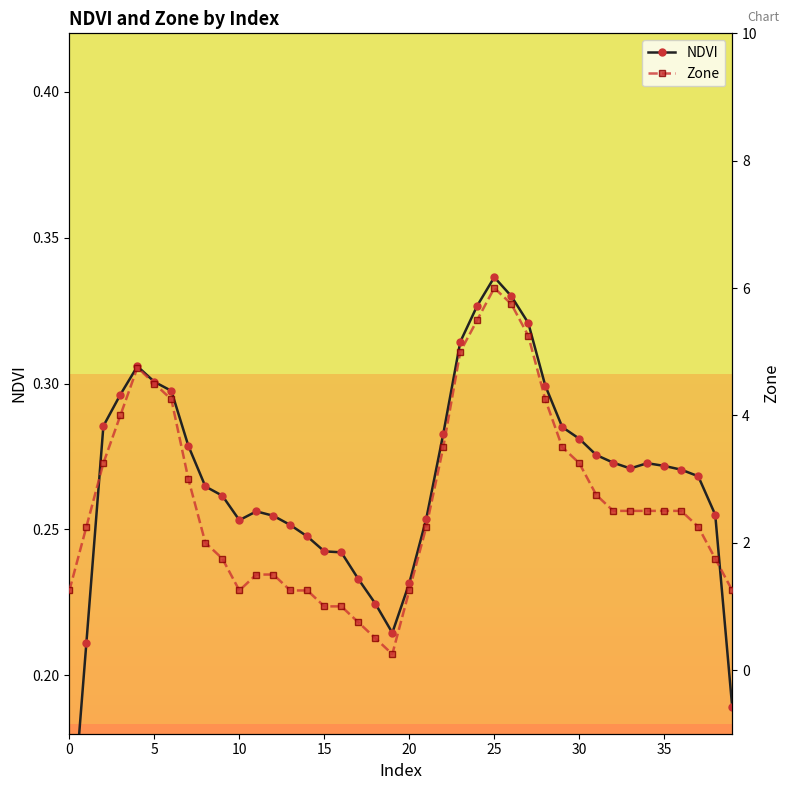

List the series in order of their overall mean, highest first.

Zone, NDVI